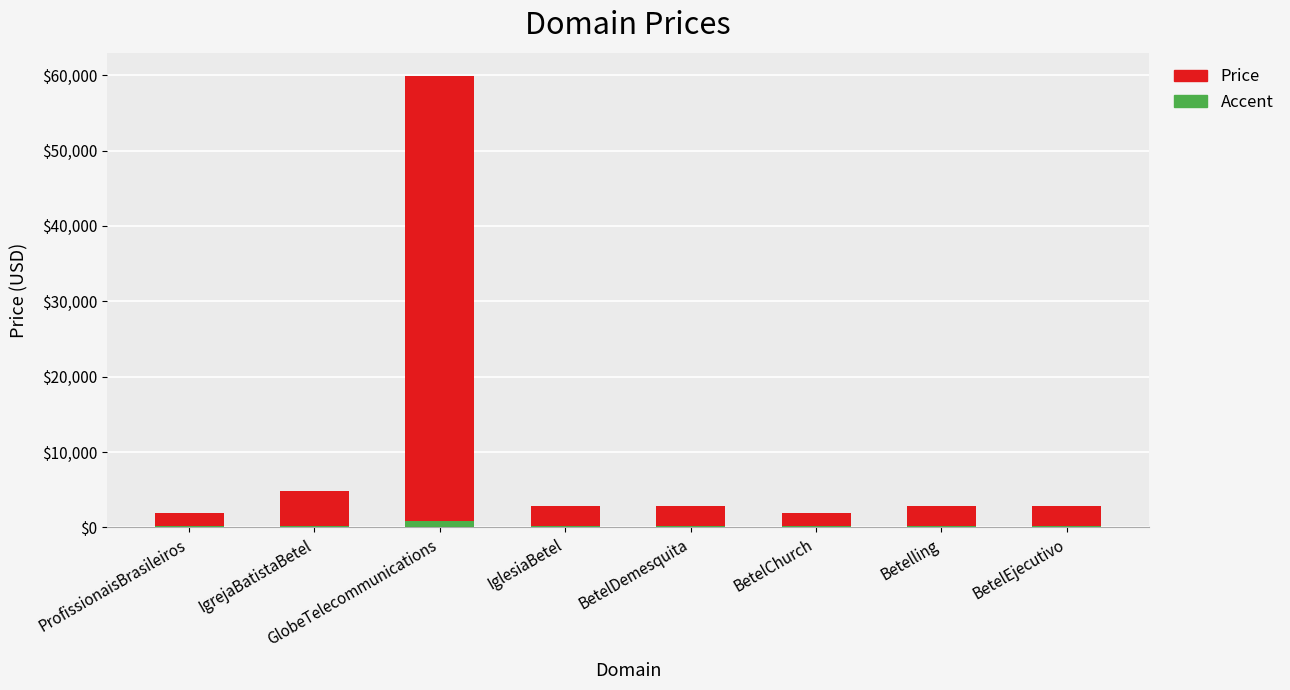

Between ProfissionaisBrasileiros and IglesiaBetel, which series saw the biggest shift?

Price